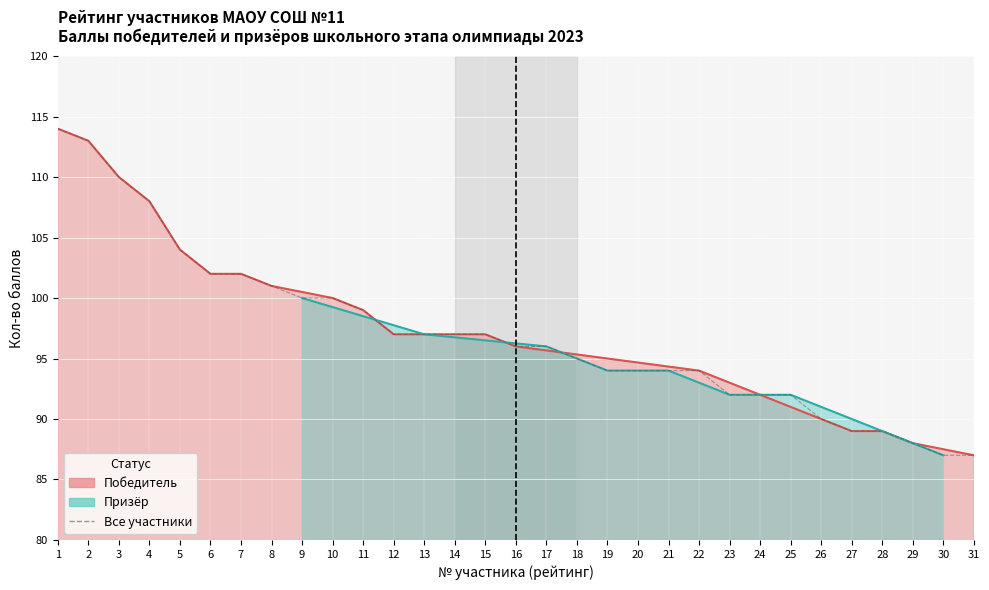

True or false: there are more than 1 points higher than both neighbors.

False